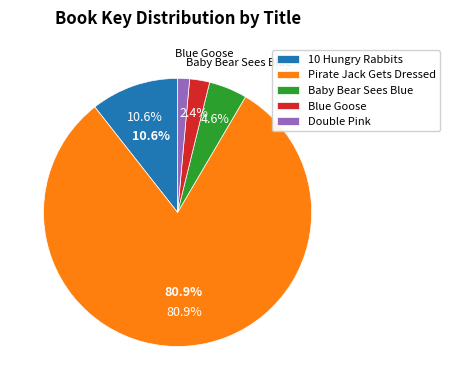

Which slice is the largest?

Pirate Jack Gets Dressed